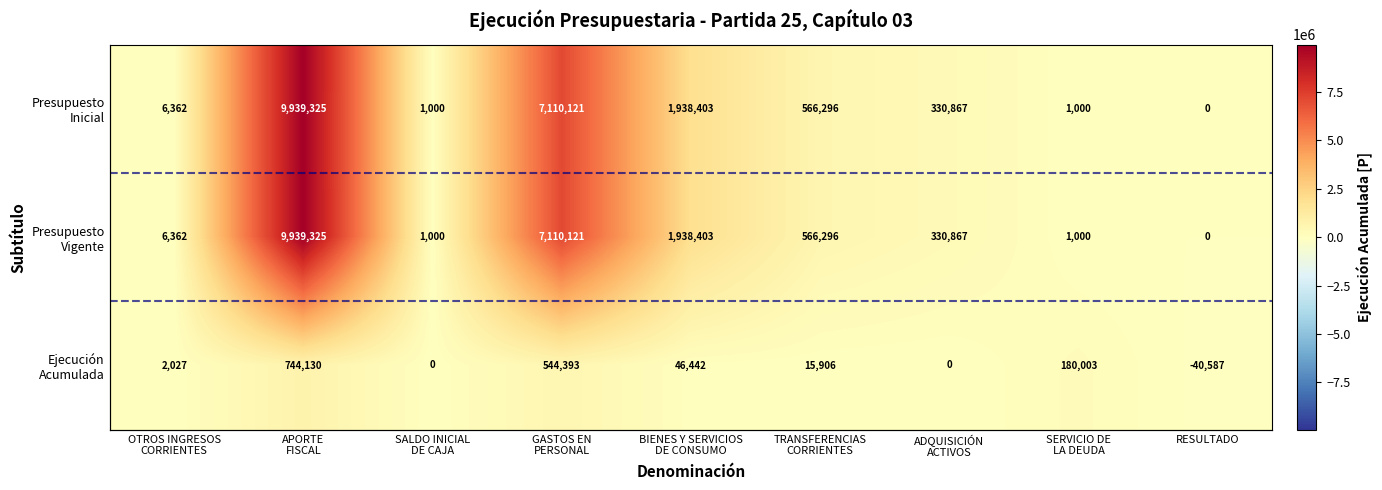

The value of Ejecución Acumulada at RESULTADO is -40587. True or false?

True